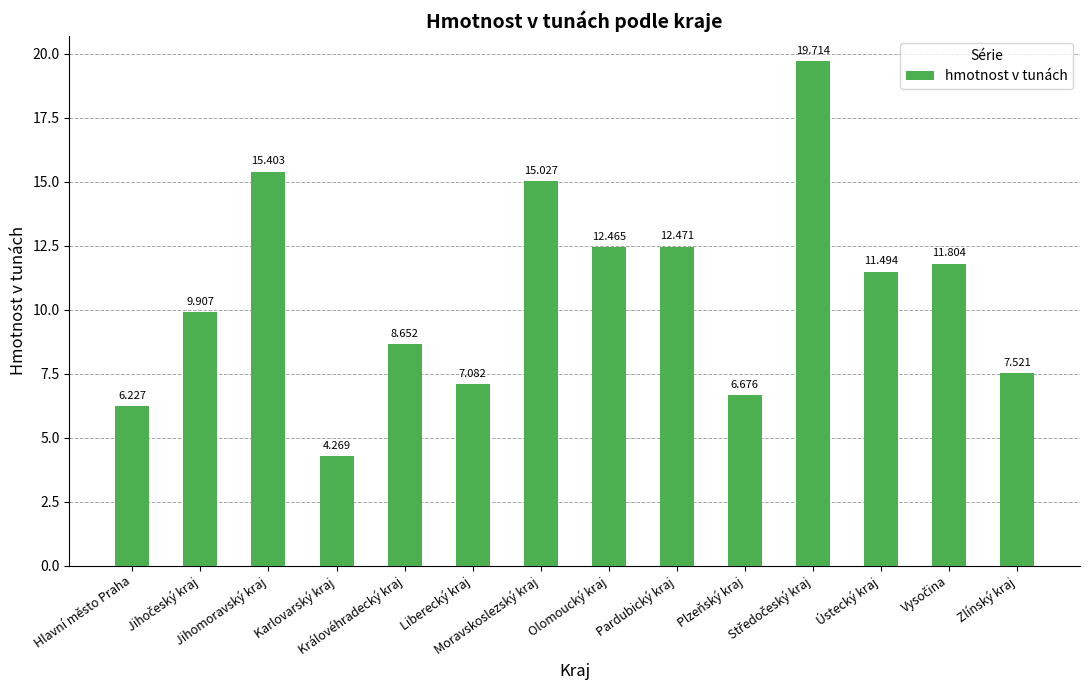

Reading right to left, list all the values displayed in this chart.

7.5	11.8	11.5	19.7	6.7	12.5	12.5	15.0	7.1	8.7	4.3	15.4	9.9	6.2